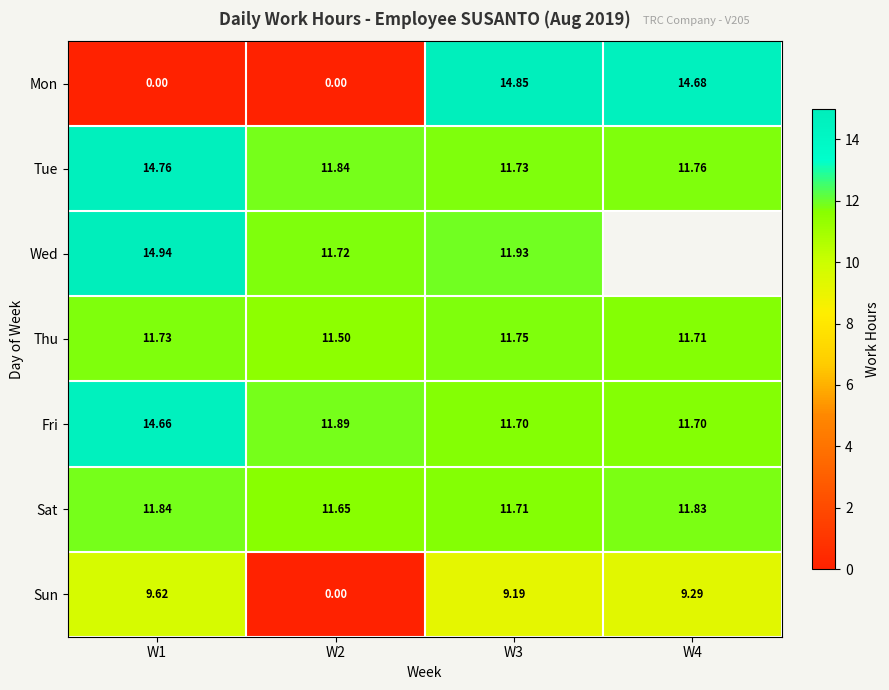

What is the difference between the Tue values at W4 and W1?

3.0